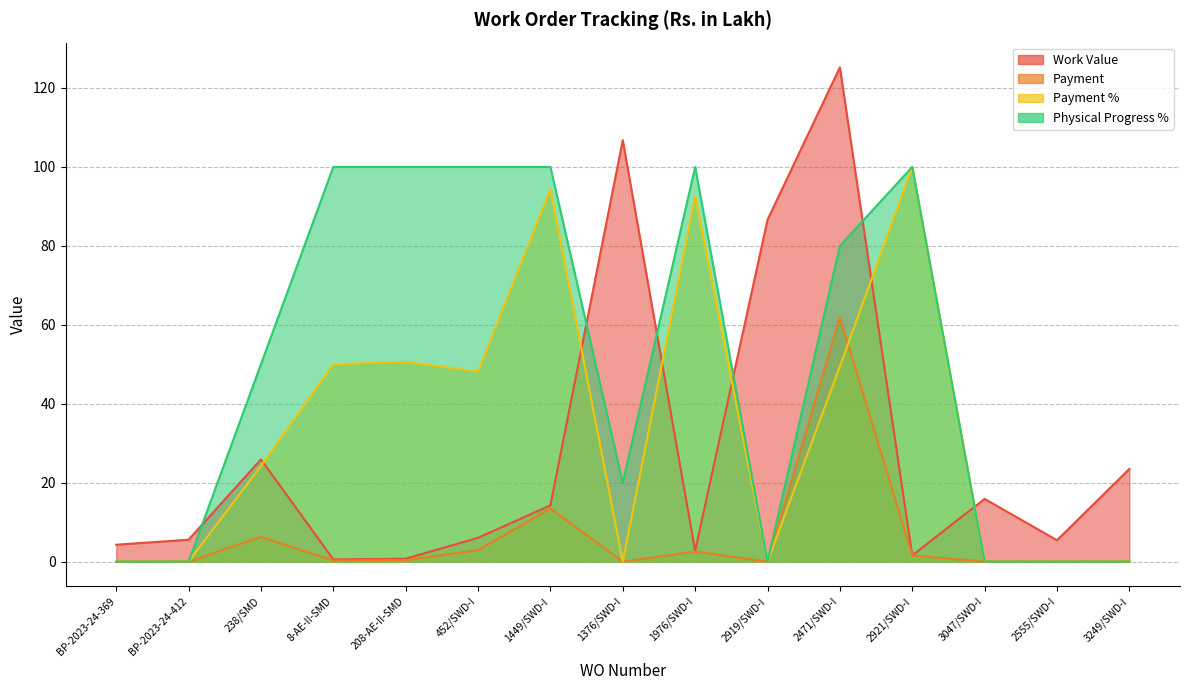

List the labels in order of Payment % value, smallest first.

BP-2023-24-369, BP-2023-24-412, 1376/SWD-I, 2919/SWD-I, 3047/SWD-I, 2555/SWD-I, 3249/SWD-I, 238/SMD, 452/SWD-I, 2471/SWD-I, 8-AE-II-SMD, 208-AE-II-SMD, 1976/SWD-I, 1449/SWD-I, 2921/SWD-I